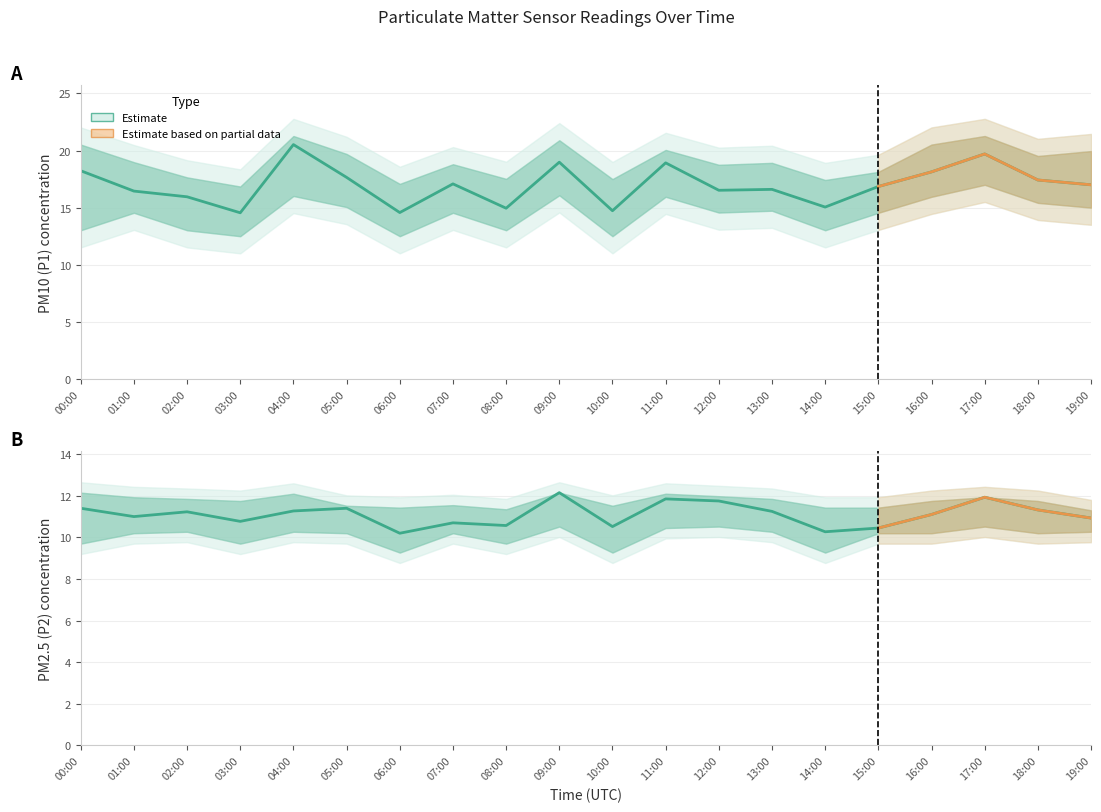

What is the approximate value of P2 at 05:00?

11.4